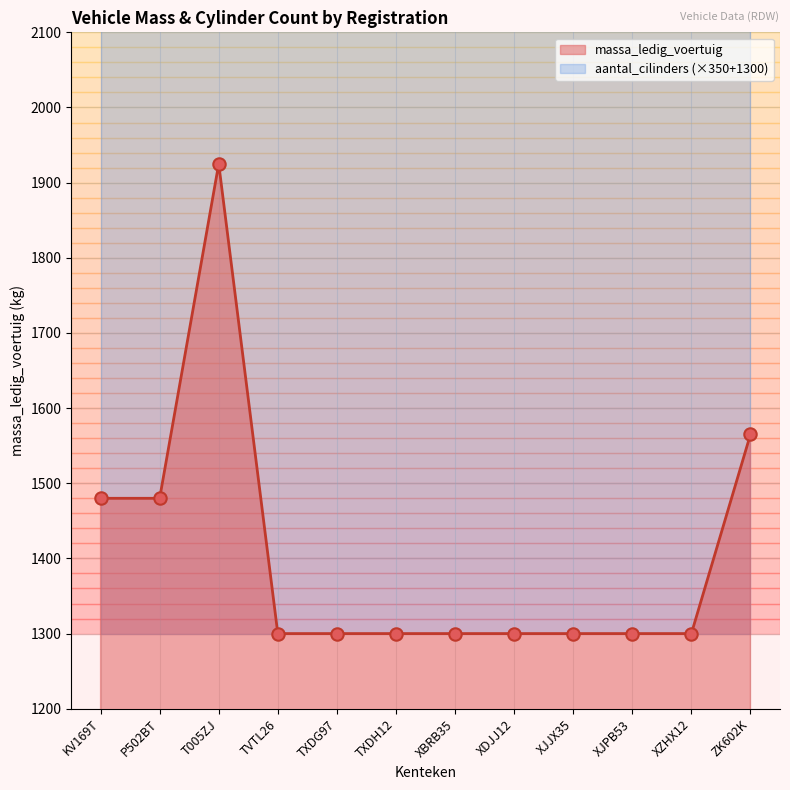

What is the change in value from P502BT to XDJJ12?

-180